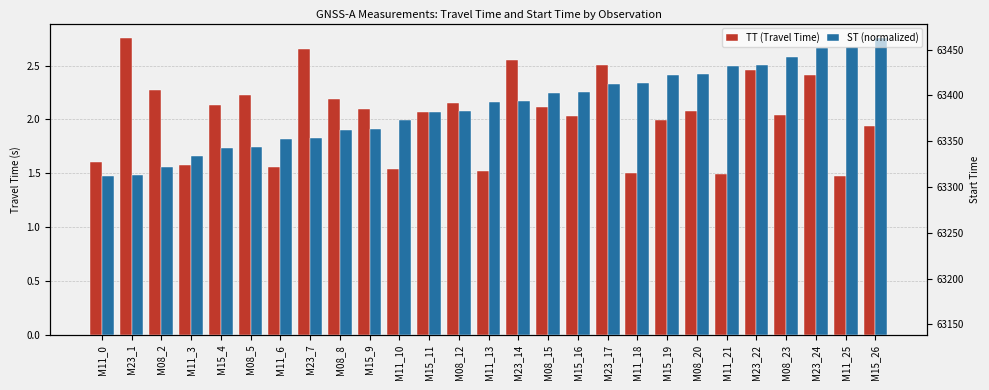

Where does the TT (Travel Time) series first go above 2?

M23_1